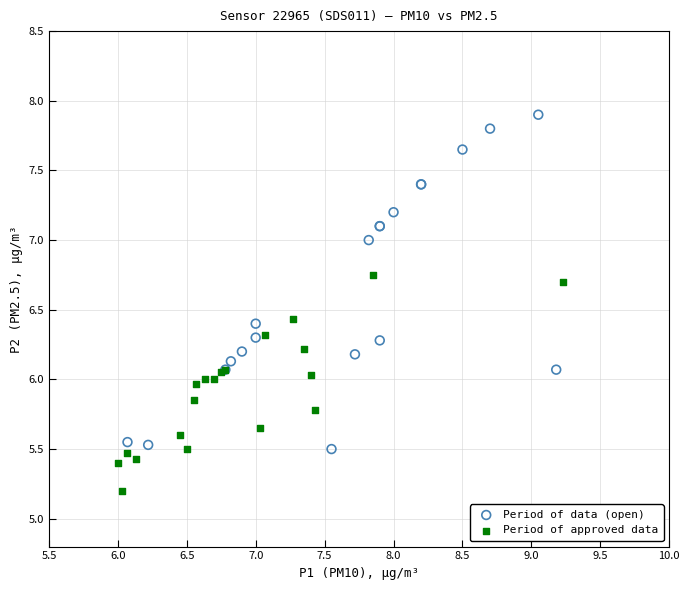

Which series has the largest Y range (max minus min)?

Period of data (open)